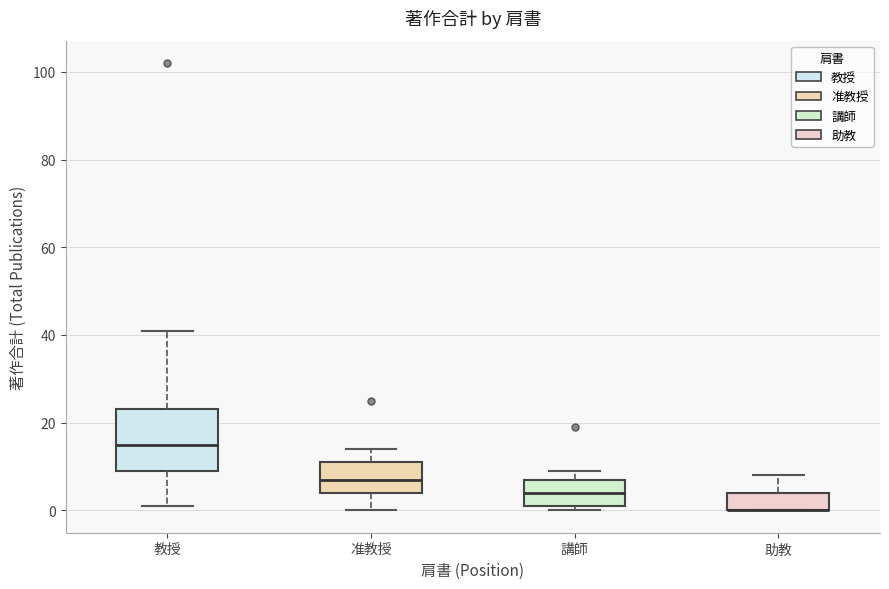

Reading left to right, transcribe this box plot: for each box, give where its median line is, the range the box spans, and where its two whiskers end, as read against the y-axis. The values are not printed on the chart, so give them approximately, as read against the axis.

教授: median 16, box 10 to 24, whiskers 2 to 42
准教授: median 8, box 4 to 12, whiskers 0 to 14
講師: median 4, box 2 to 8, whiskers 0 to 10
助教: median 0 (drawn on the box's lower edge), box 0 to 4, whiskers 0 to 8